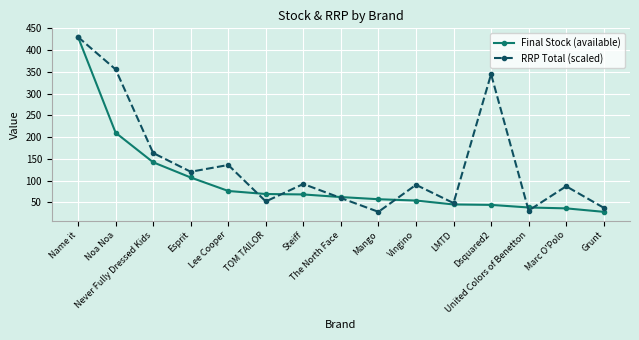

What is the lowest value of the RRP Total (scaled) series?

28.0